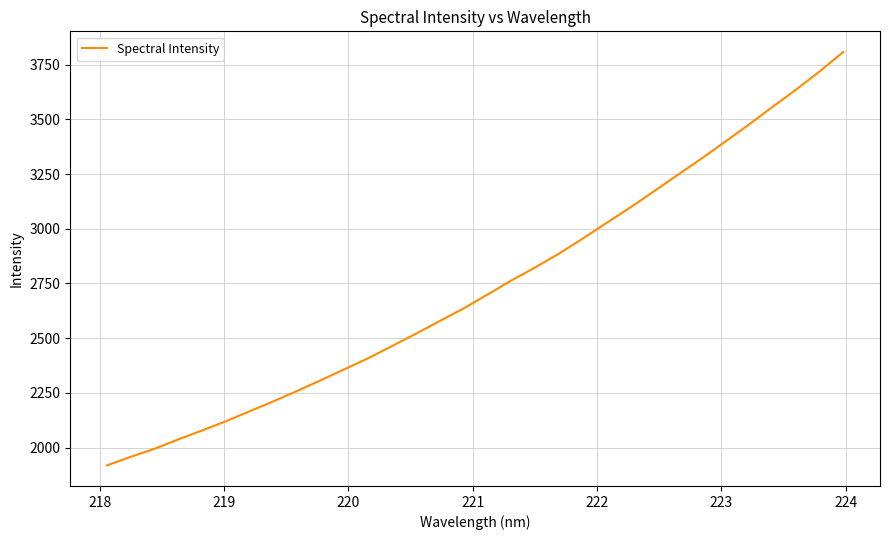

What is the difference between the maximum and minimum values?

1888.7